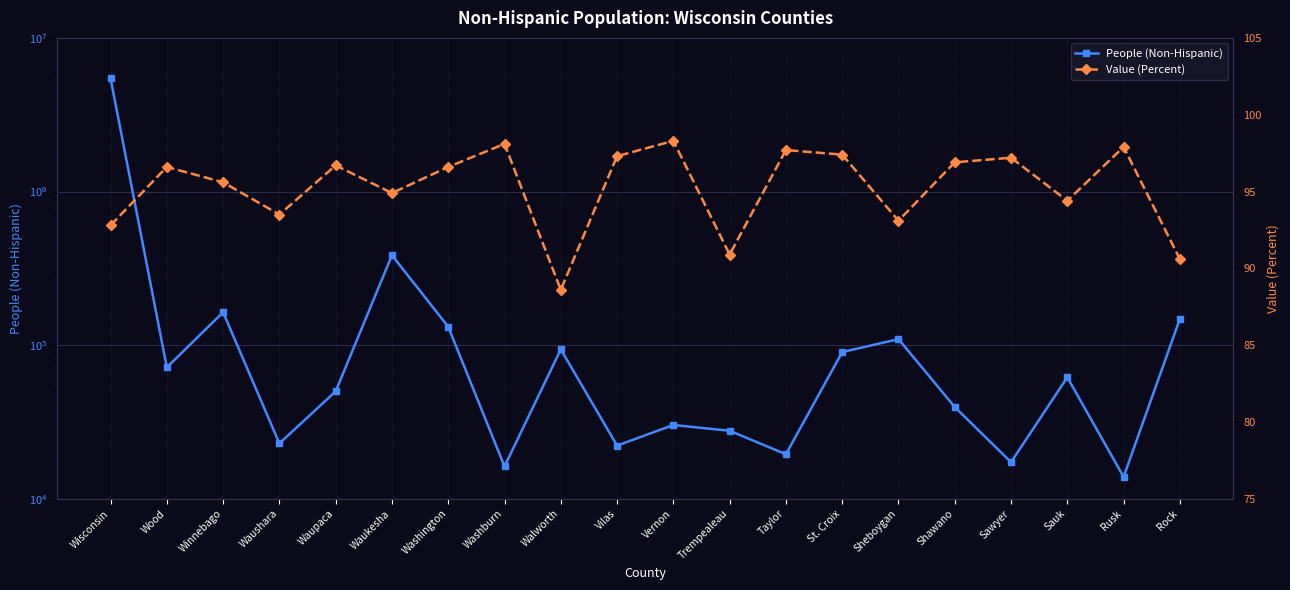

What is the label of the 15th point from the right?

Waukesha